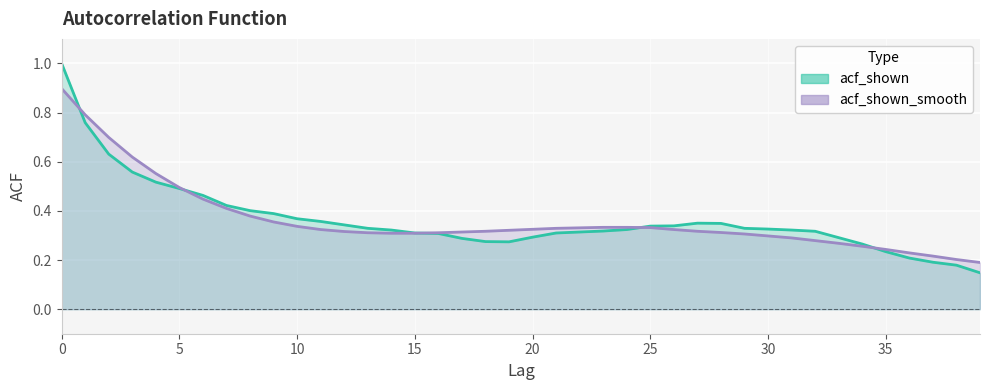

How many interior local valleys does the acf_shown series have?

1